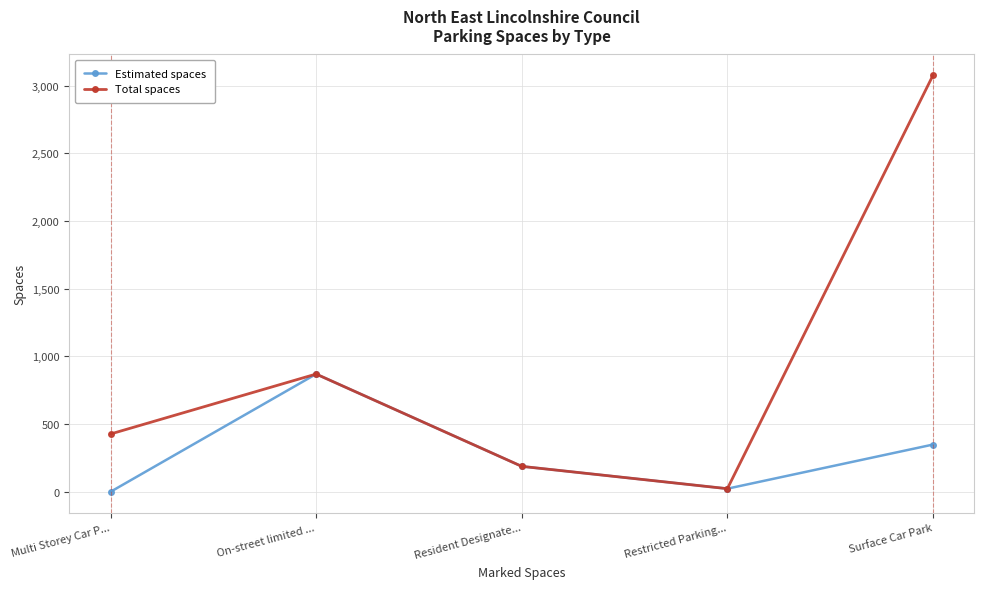

Rank the series by their maximum value, from highest to lowest.

Total spaces, Estimated spaces